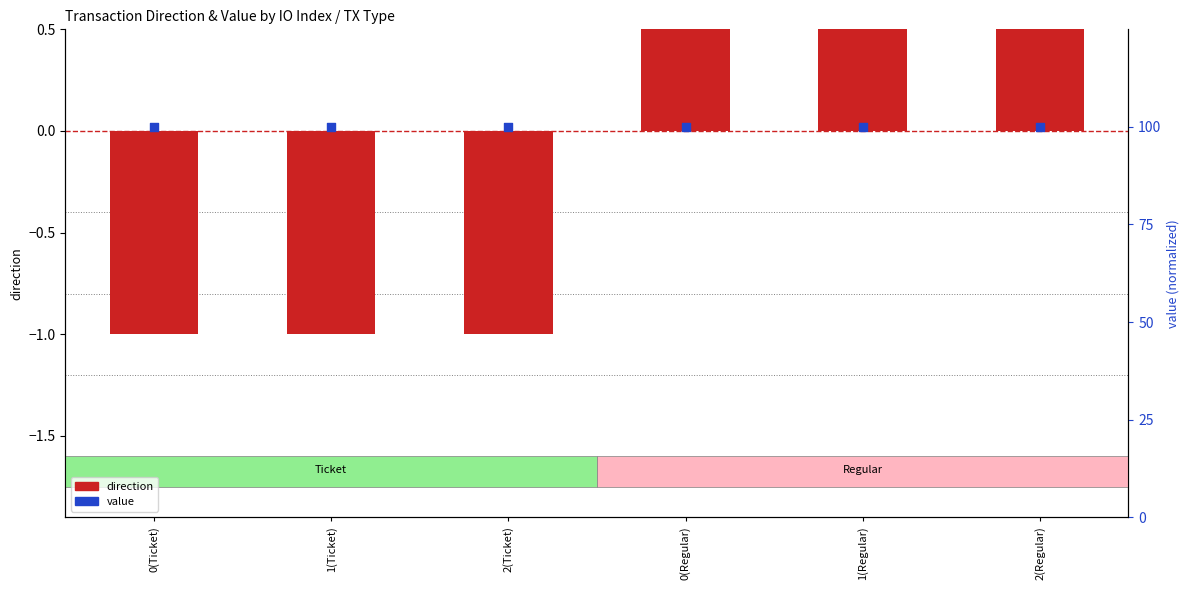

At how many categories does at least one series exceed 51?

6